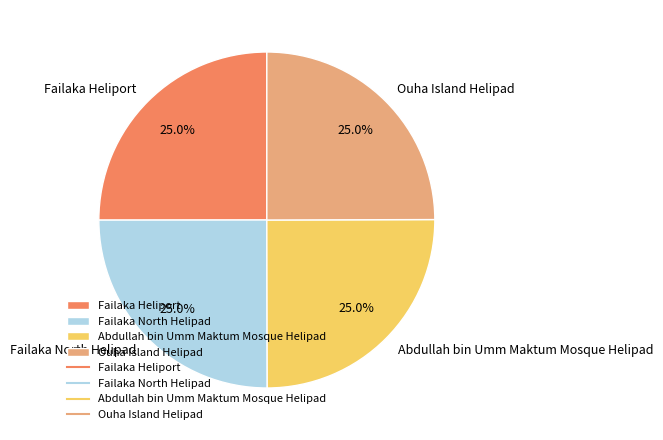

To the nearest percent, what portion does Abdullah bin Umm Maktum Mosque Helipad represent?

25%